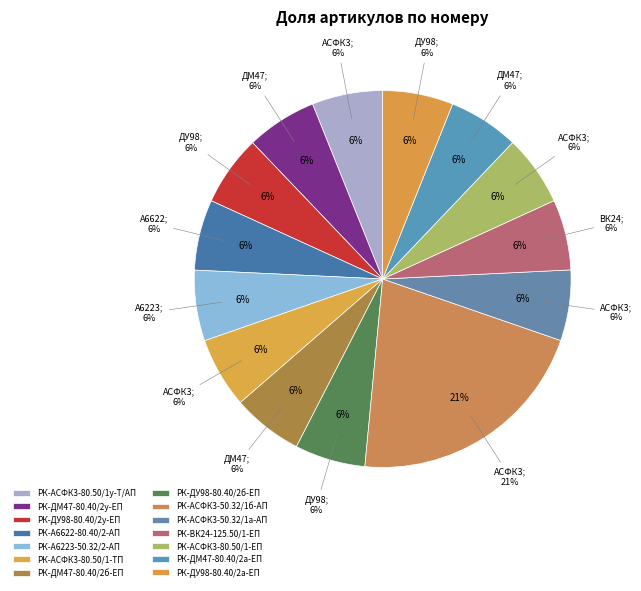

Combined, what portion of the pie is РК-АСФК3-50.32/1б-АП and РК-ДМ47-80.40/2б-ЕП?

27.3%